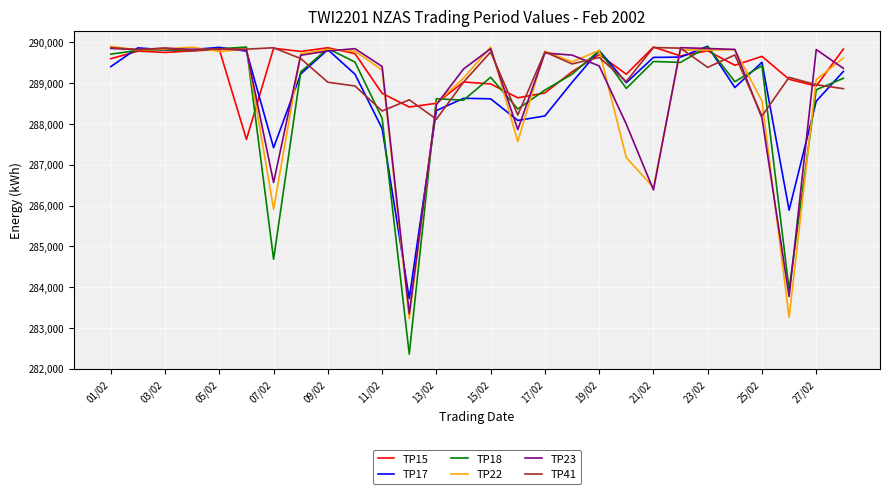

Which series has the widest spread of values?

TP18